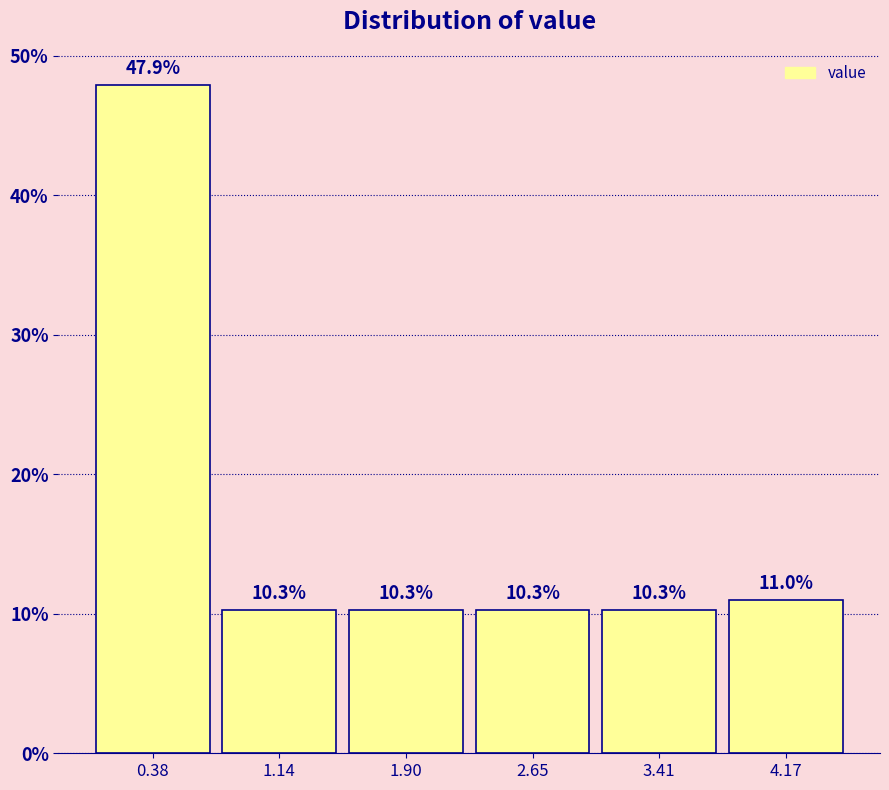

How tall is the bar that spans 3.8 to 4.6 on the x-axis? The bar edges are not printed on the chart, so give them approximately, as read against the axis.

11.0